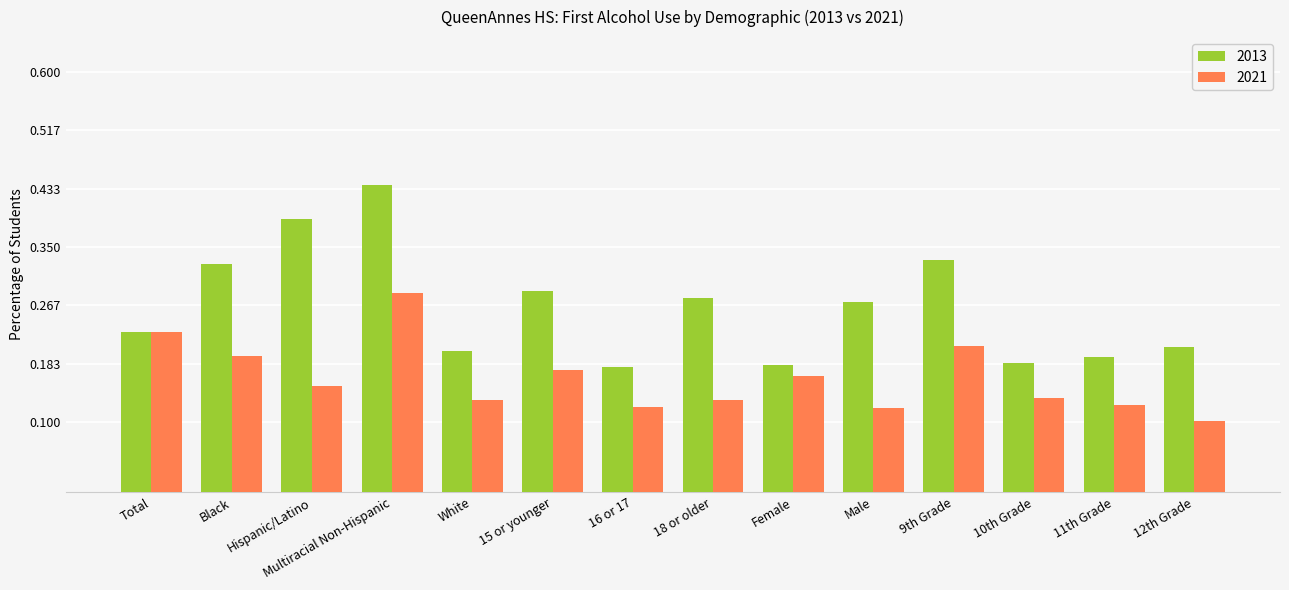

What position from the left is Female?

9